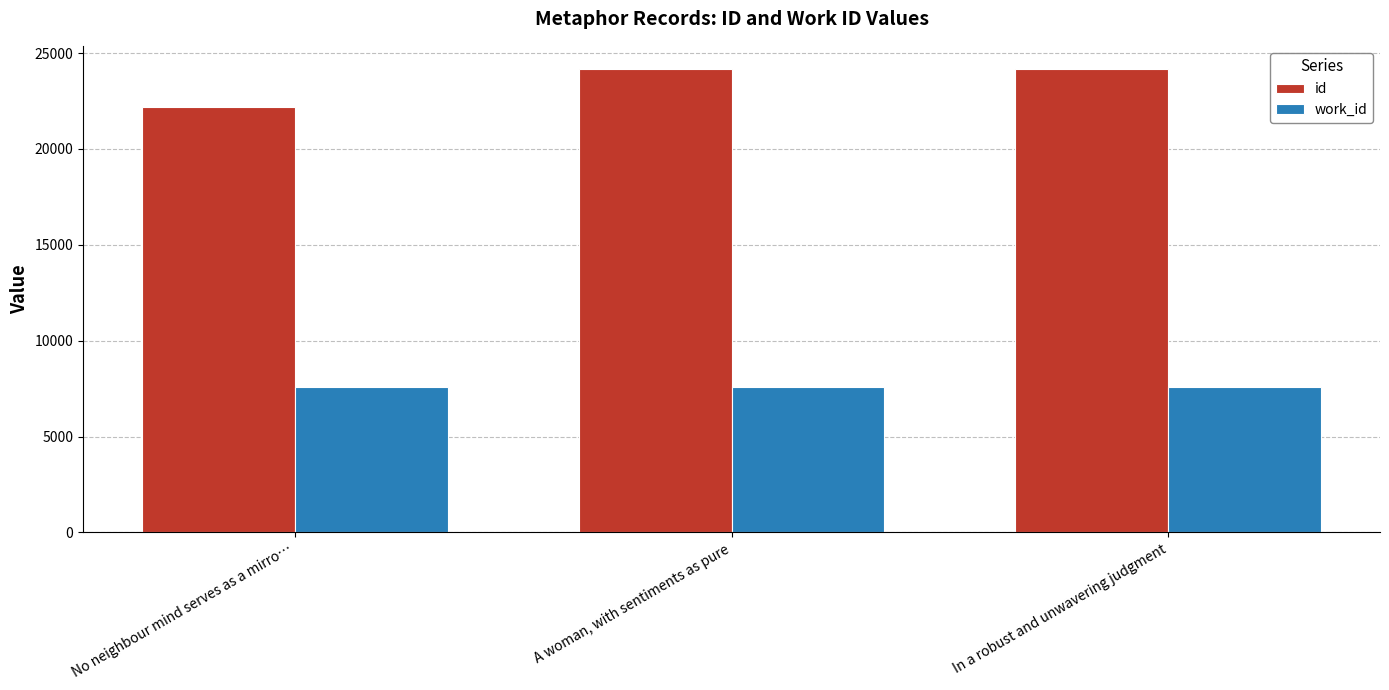

What is the total value across all series at In a robust and unwavering judgment?

31759